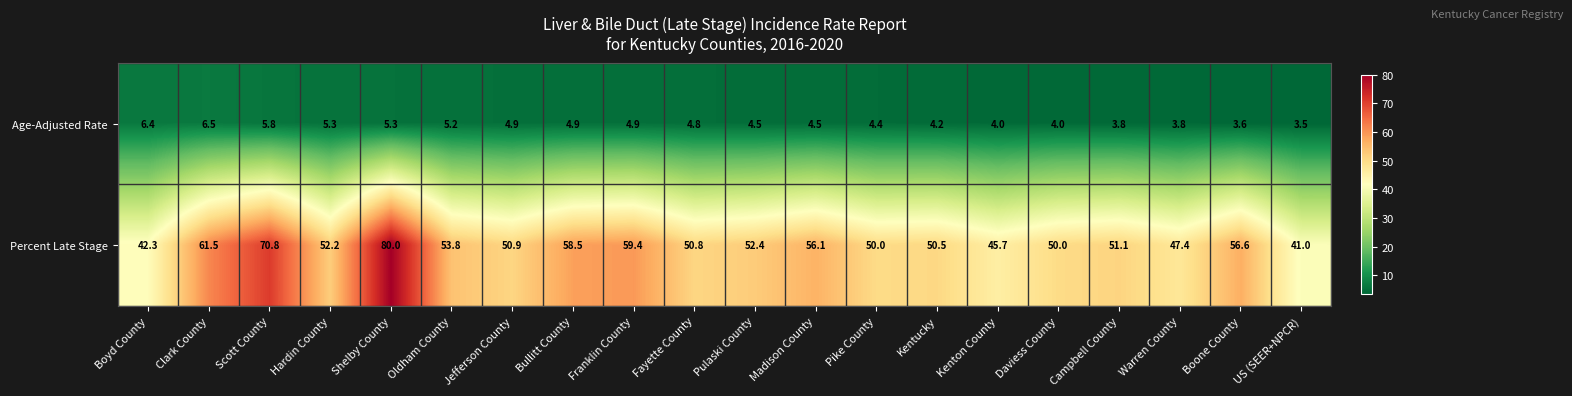

At how many categories does at least one series exceed 25?

20